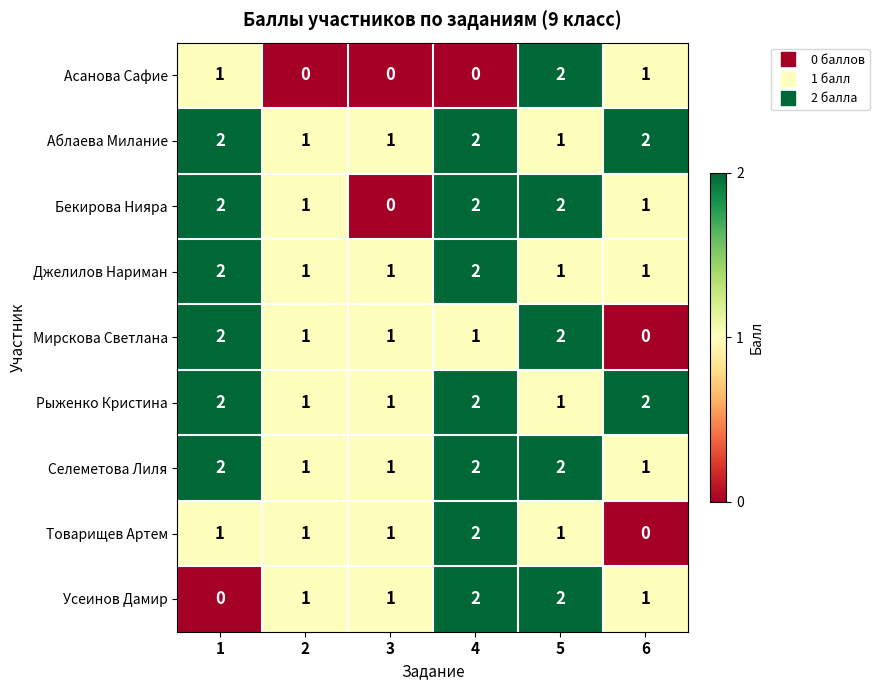

True or false: Мирскова Светлана has a value of 3 at 1.

False